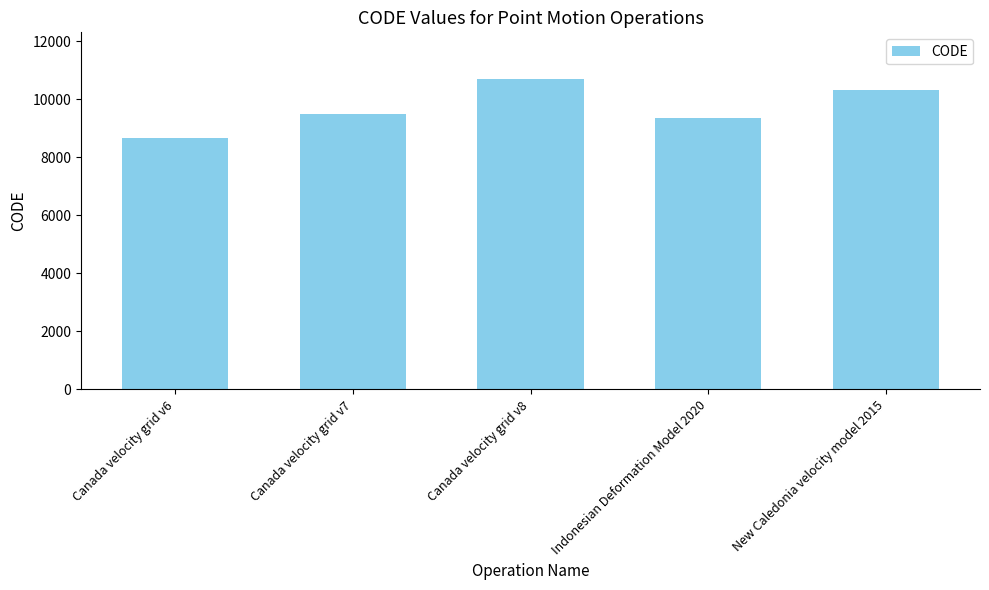

Reading left to right, transcribe all the data shown in this chart.

8676	9483	10707	9375	10323